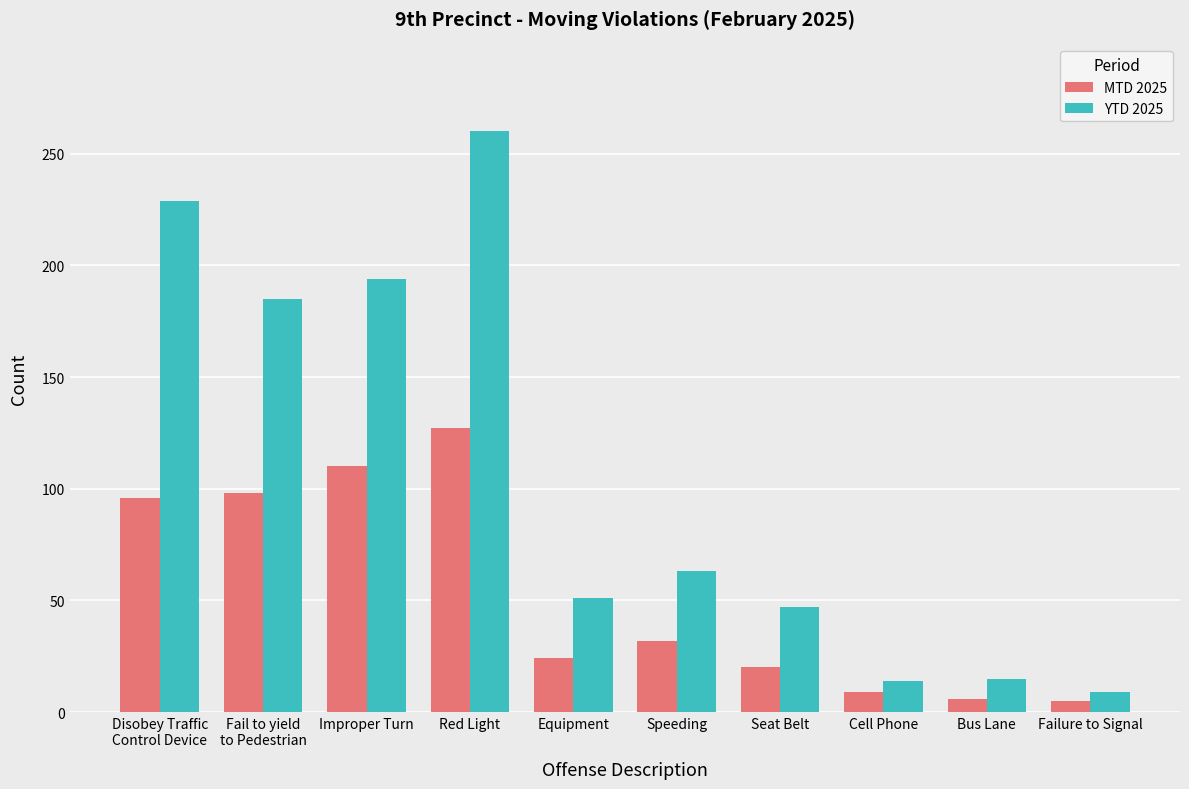

What is the approximate value of YTD 2025 at Cell Phone?

14